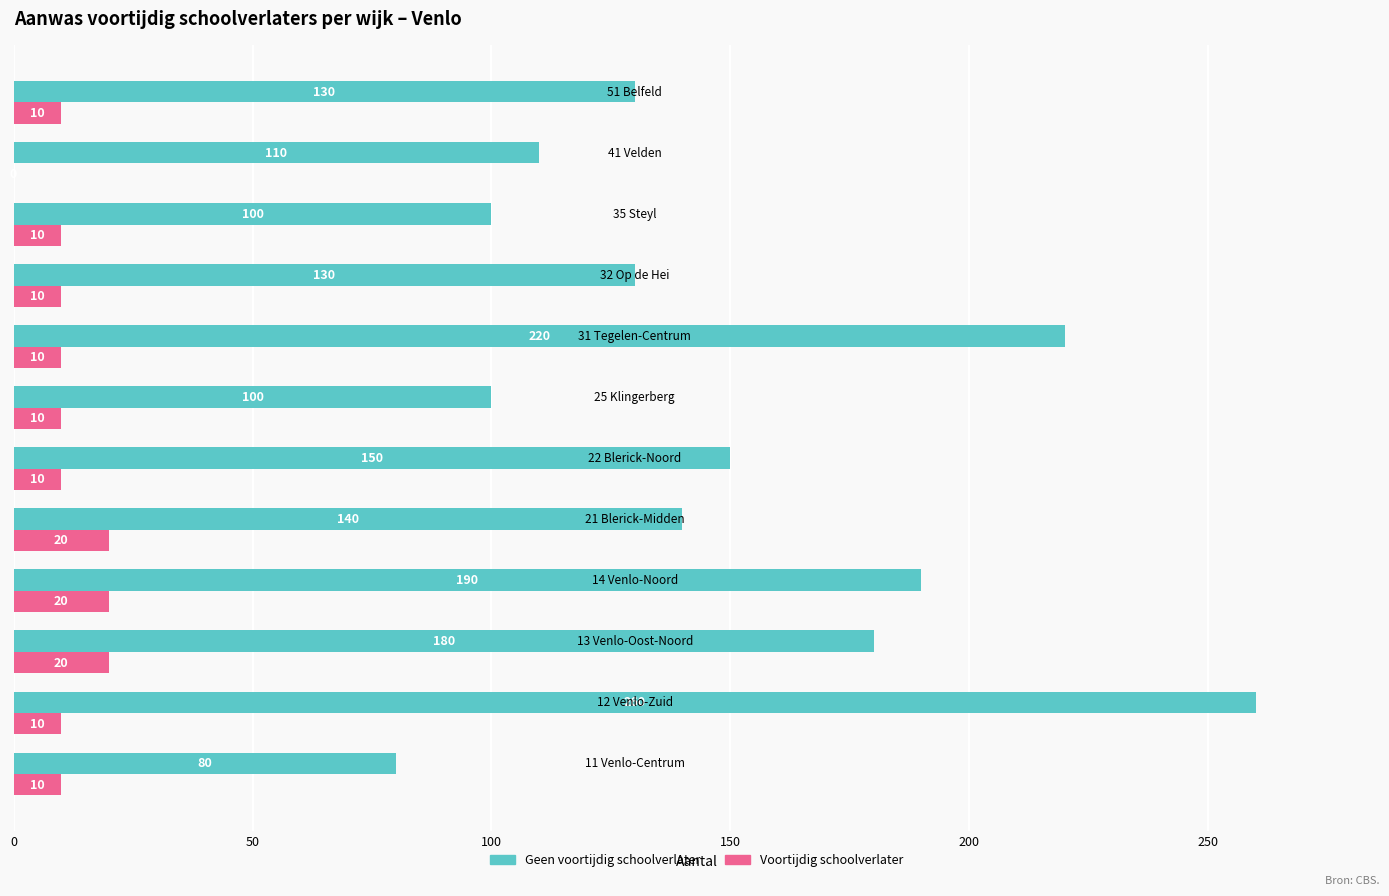

Which series has the largest total across all categories?

Geen voortijdig schoolverlater